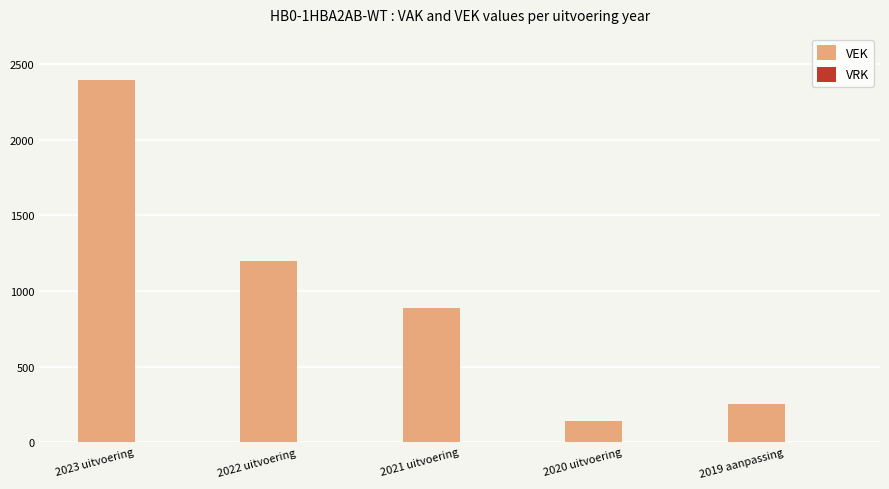

Which label corresponds to the smallest value in the chart?

2020 uitvoering